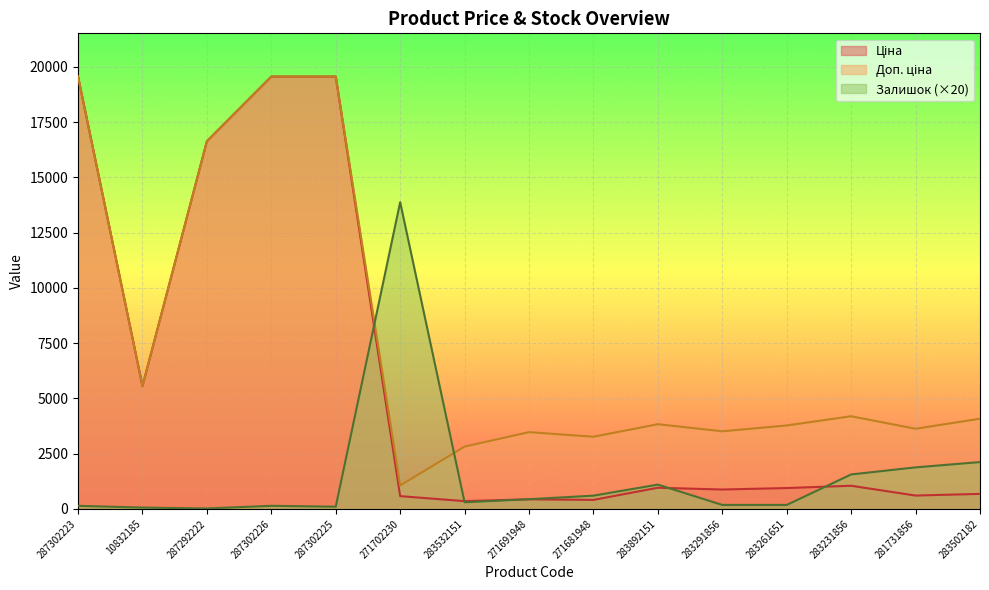

Does the chart display data point markers on the line(s)?

No